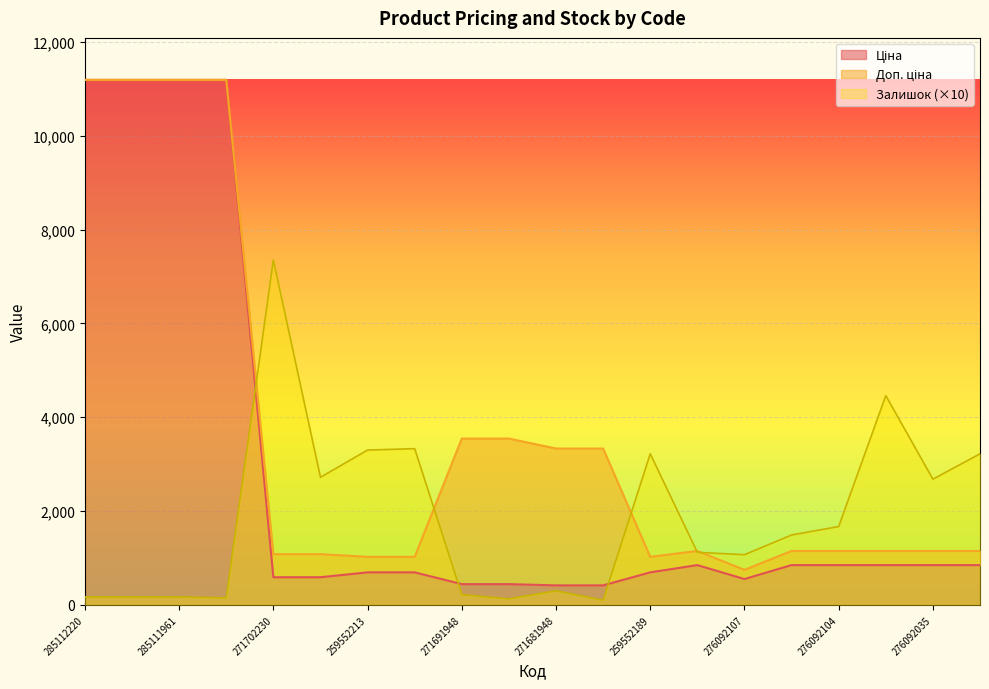

Is it true that Доп. ціна equals 1149.7 at 276092109?

True